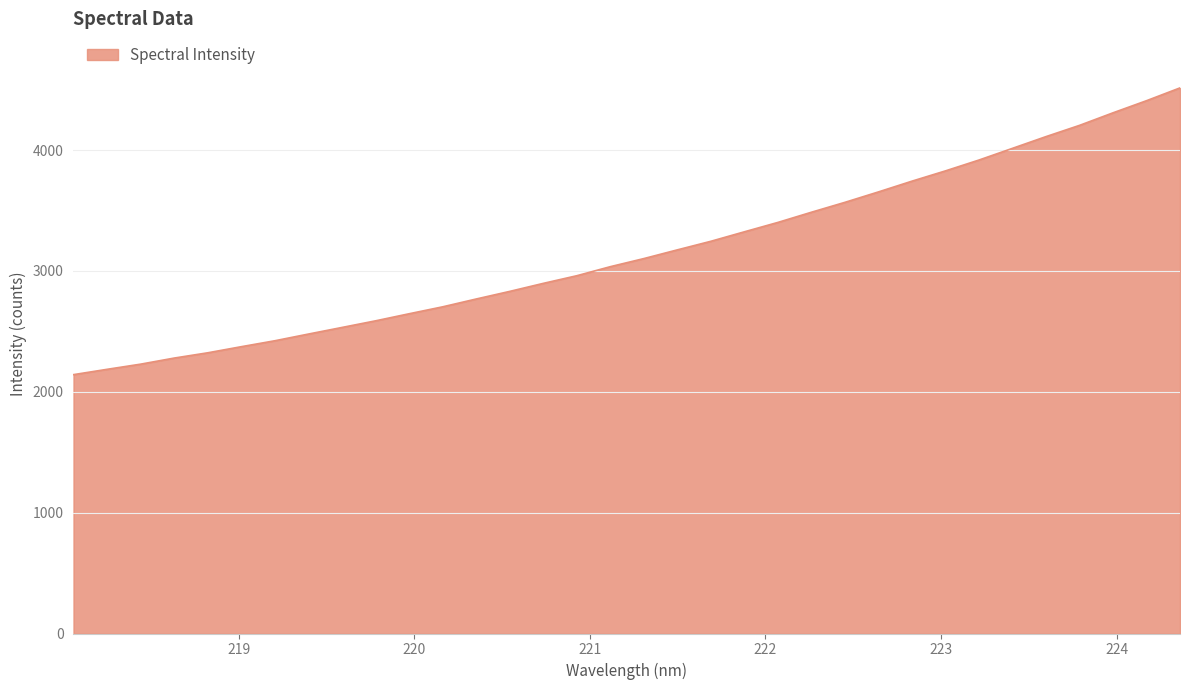

What is the smallest value displayed?

2141.7